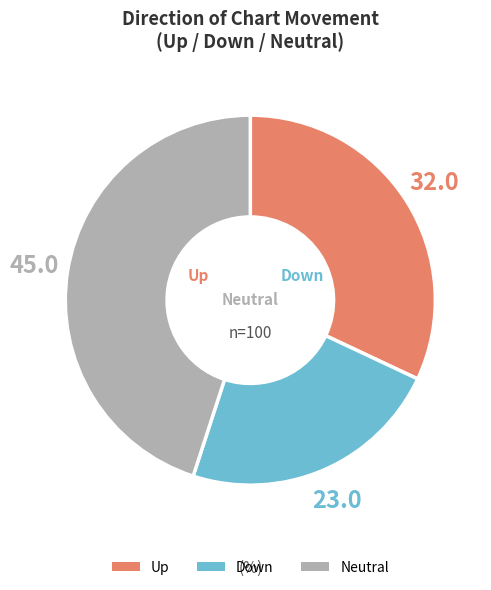

Which category has the biggest portion of the pie?

Neutral